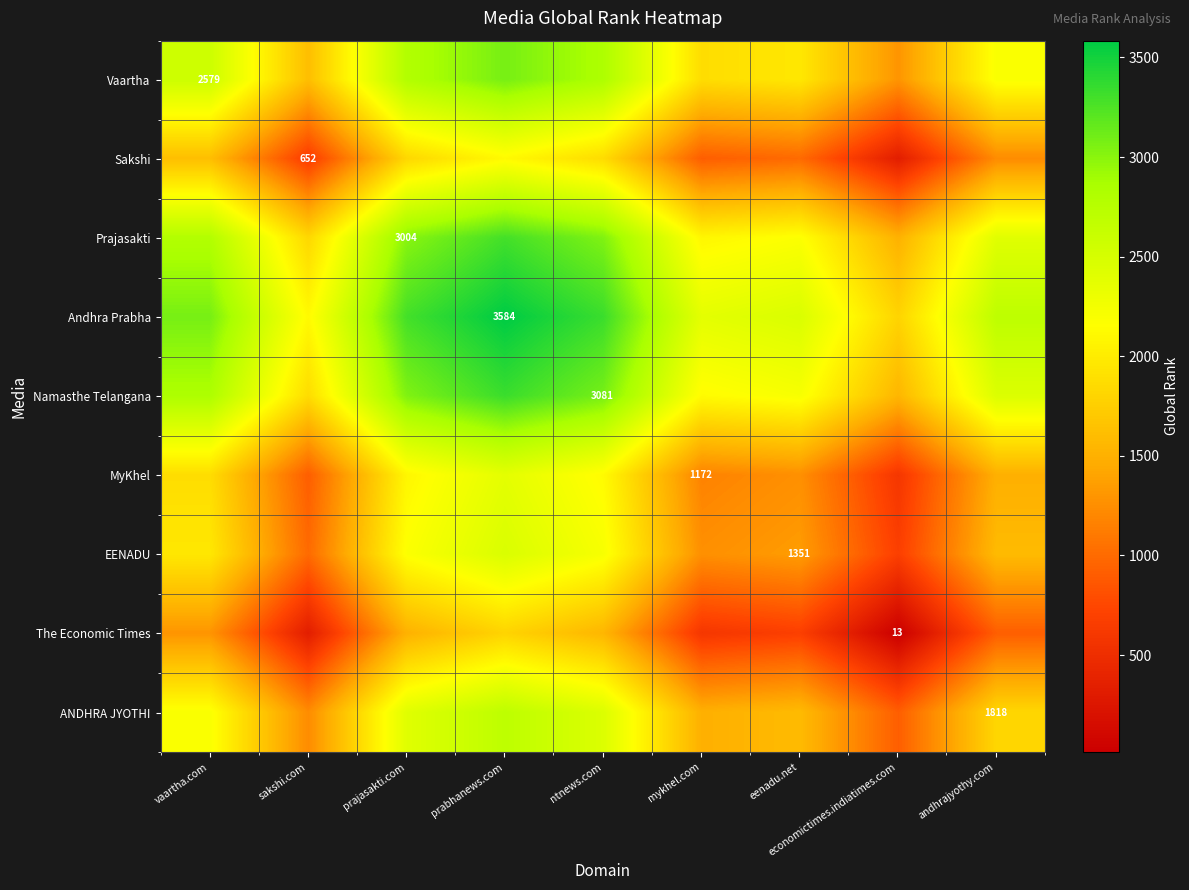

Which category has the highest value in the MyKhel series?

prabhanews.com